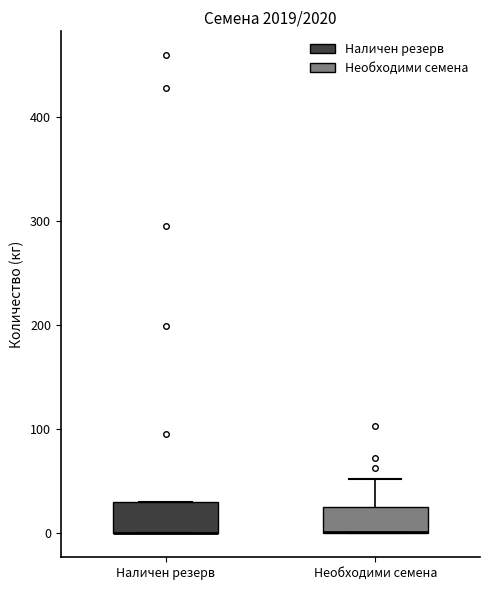

Reading left to right, read every box against the y-axis: the position of its median line, the range the box covers, and the ends of its whiskers. The values are not printed on the chart, so give them approximately, as read against the axis.

Наличен резерв: median 0 (drawn on the box's lower edge), box 0 to 30, whiskers 0 to 30
Необходими семена: median 0 (drawn on the box's lower edge), box 0 to 30, whiskers 0 to 50